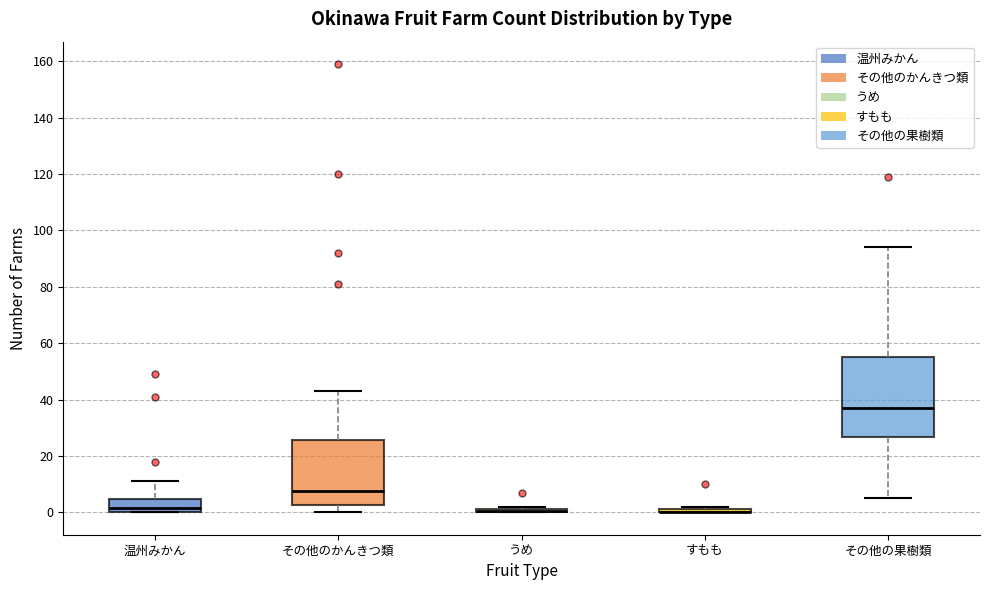

Where does the median line of the box for その他のかんきつ類 sit on the y-axis? The values are not printed on the chart, so give them approximately, as read against the axis.

8